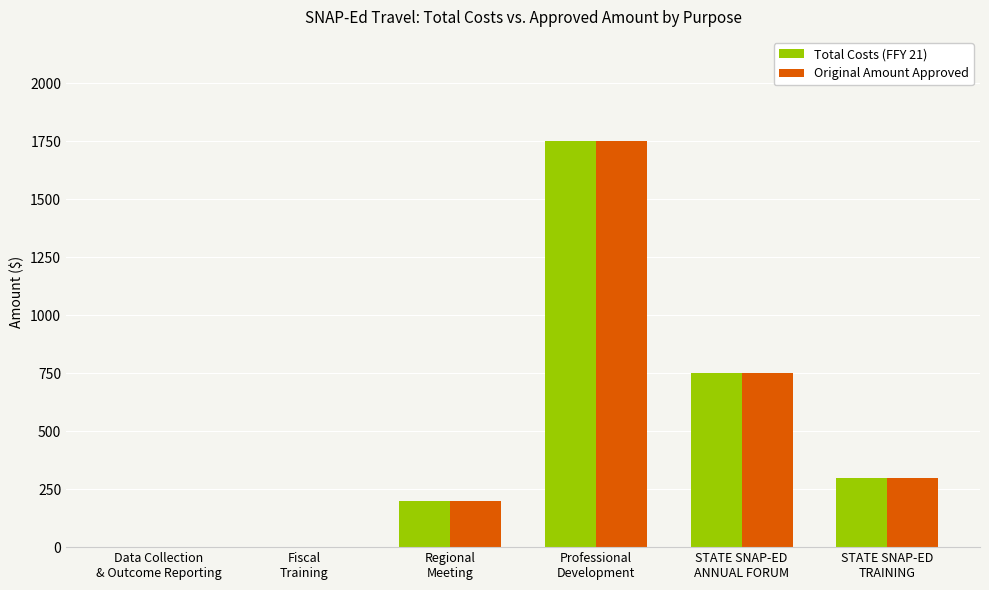

Count the Original Amount Approved values in the range 0 to 750.

5